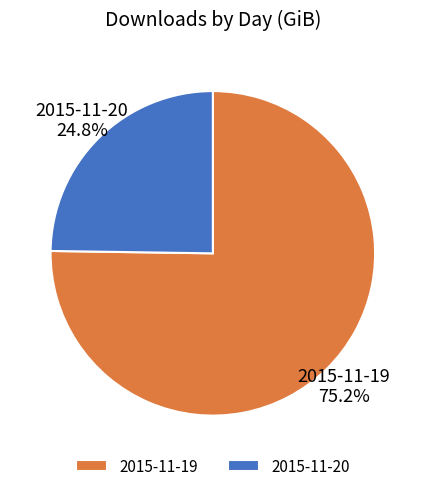

How much of the chart is everything except 2015-11-20?

75.2%